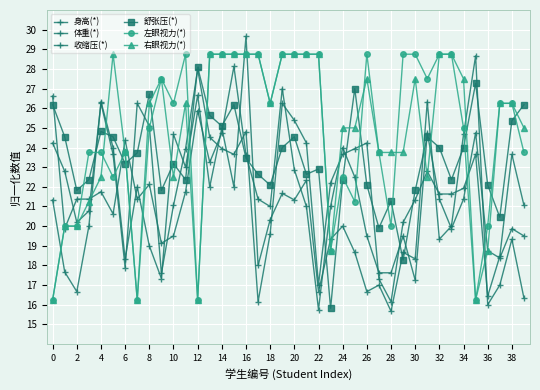

Which series has the largest range (max minus min)?

体重(*)